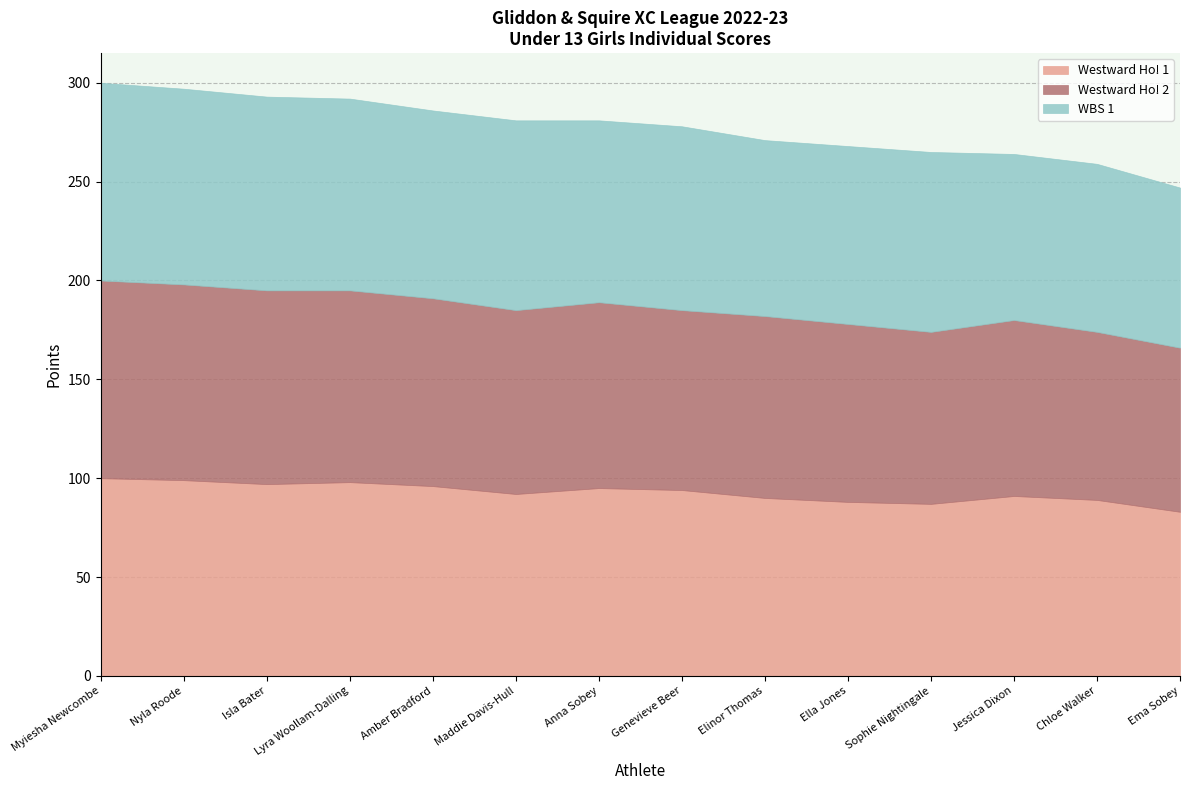

How many intersections are there between Westward Ho! 1 and WBS 1?

5